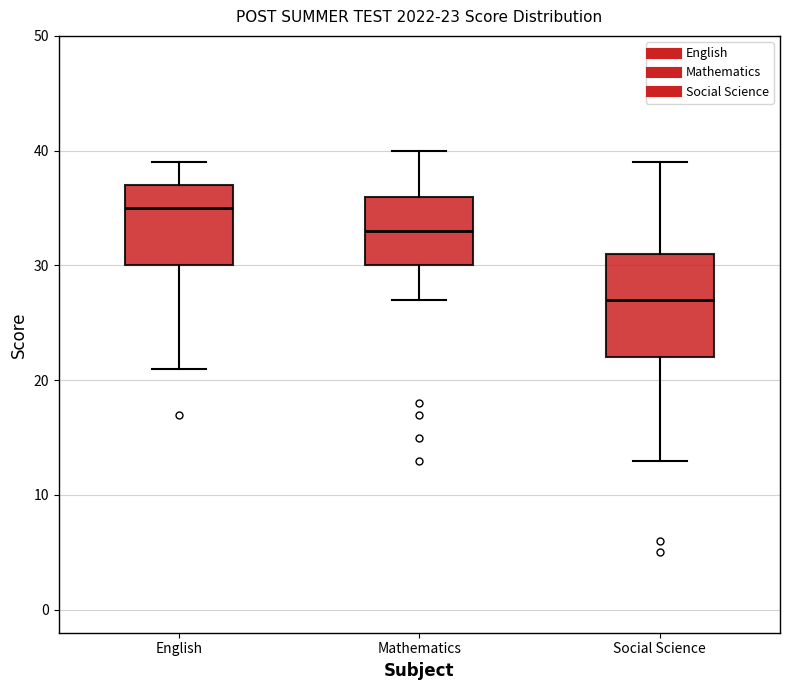

Which box's median line is the highest?

English